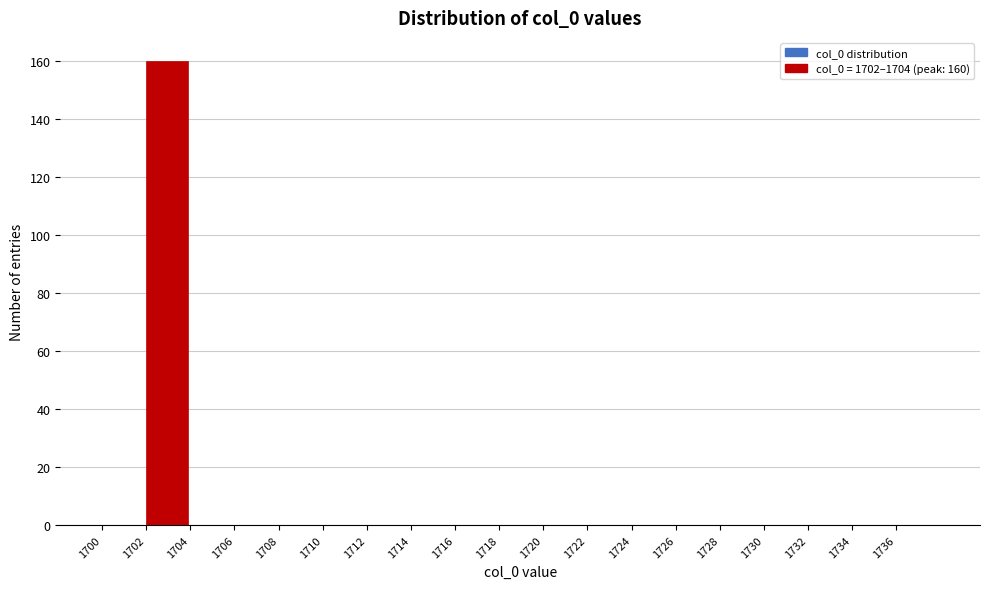

Which range on the x-axis has the tallest bar?

1702 to 1704